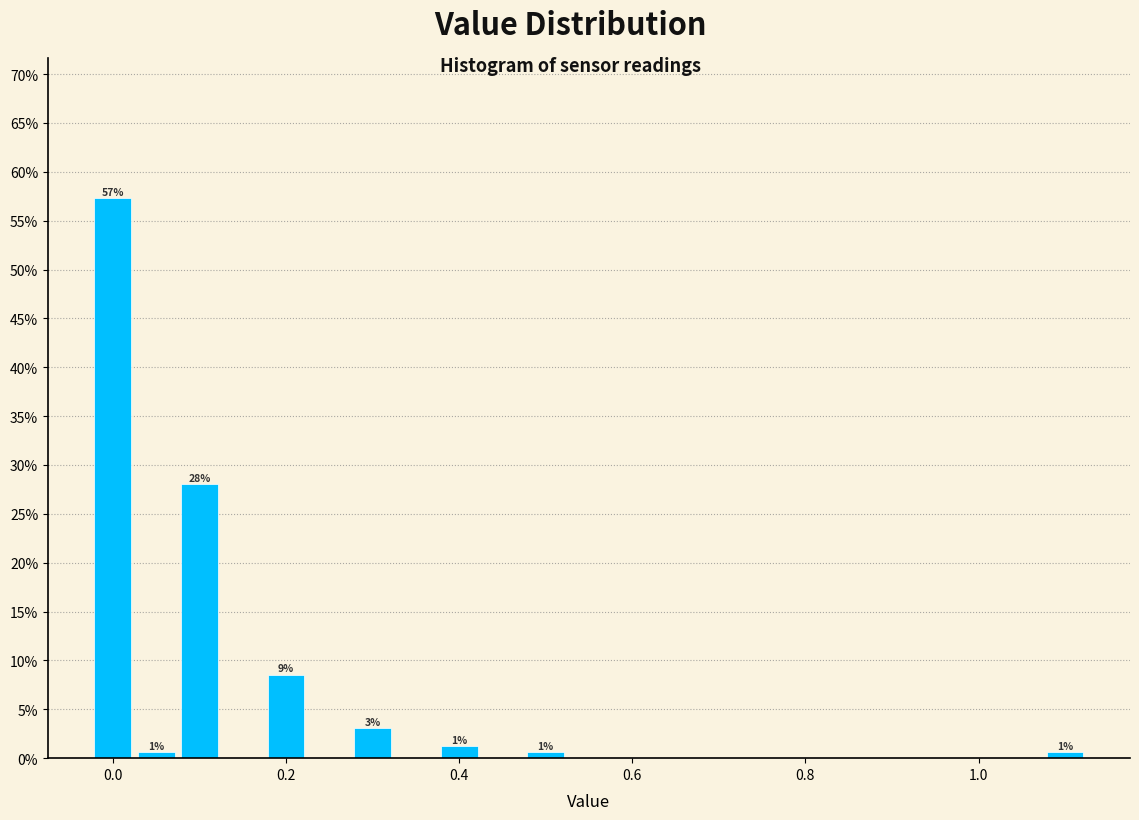

Read against the x-axis, roughly where is the centre of the tallest bar?

0.00